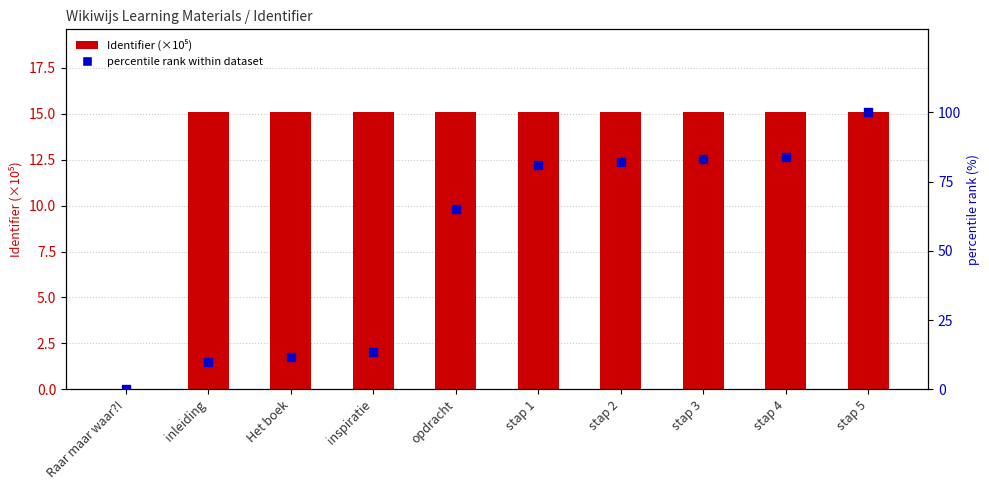

Is the value of percentile rank within dataset at stap 2 greater than the value of Identifier (×10⁵) at stap 5?

Yes